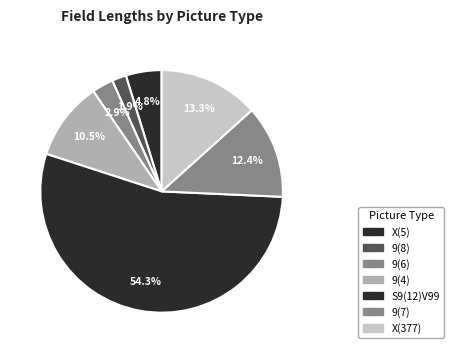

What percentage is the S9(12)V99 slice, to the nearest percent?

54%